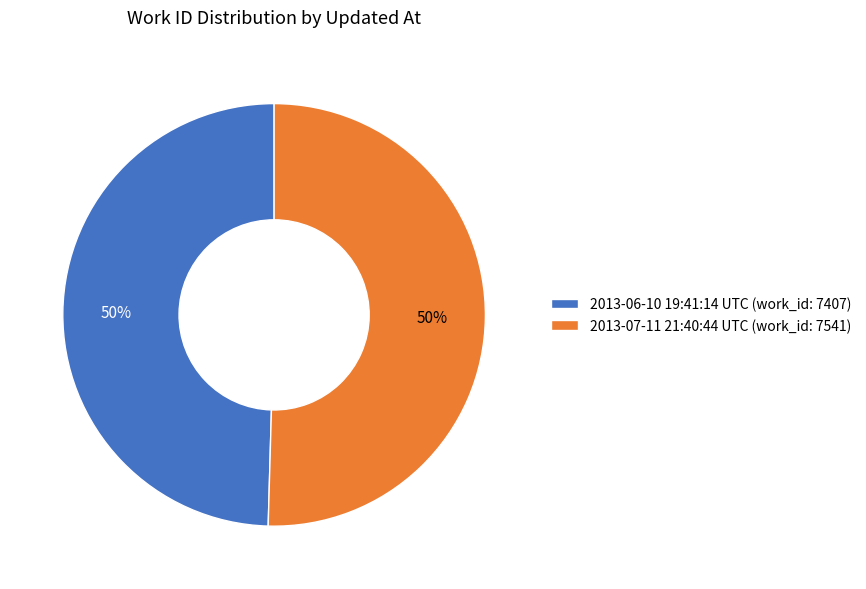

To the nearest percent, what is the combined percentage of 2013-07-11 21:40:44 UTC and 2013-06-10 19:41:14 UTC?

100%